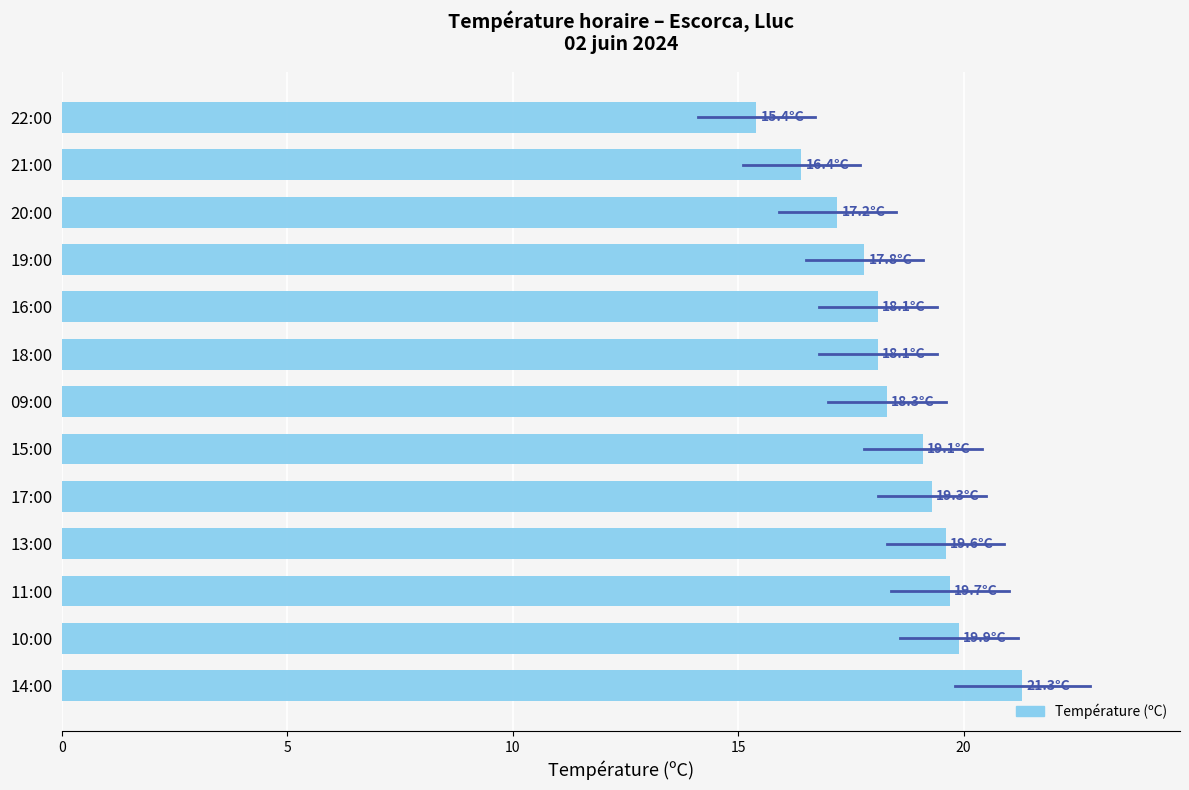

What is the smallest value displayed?

15.4